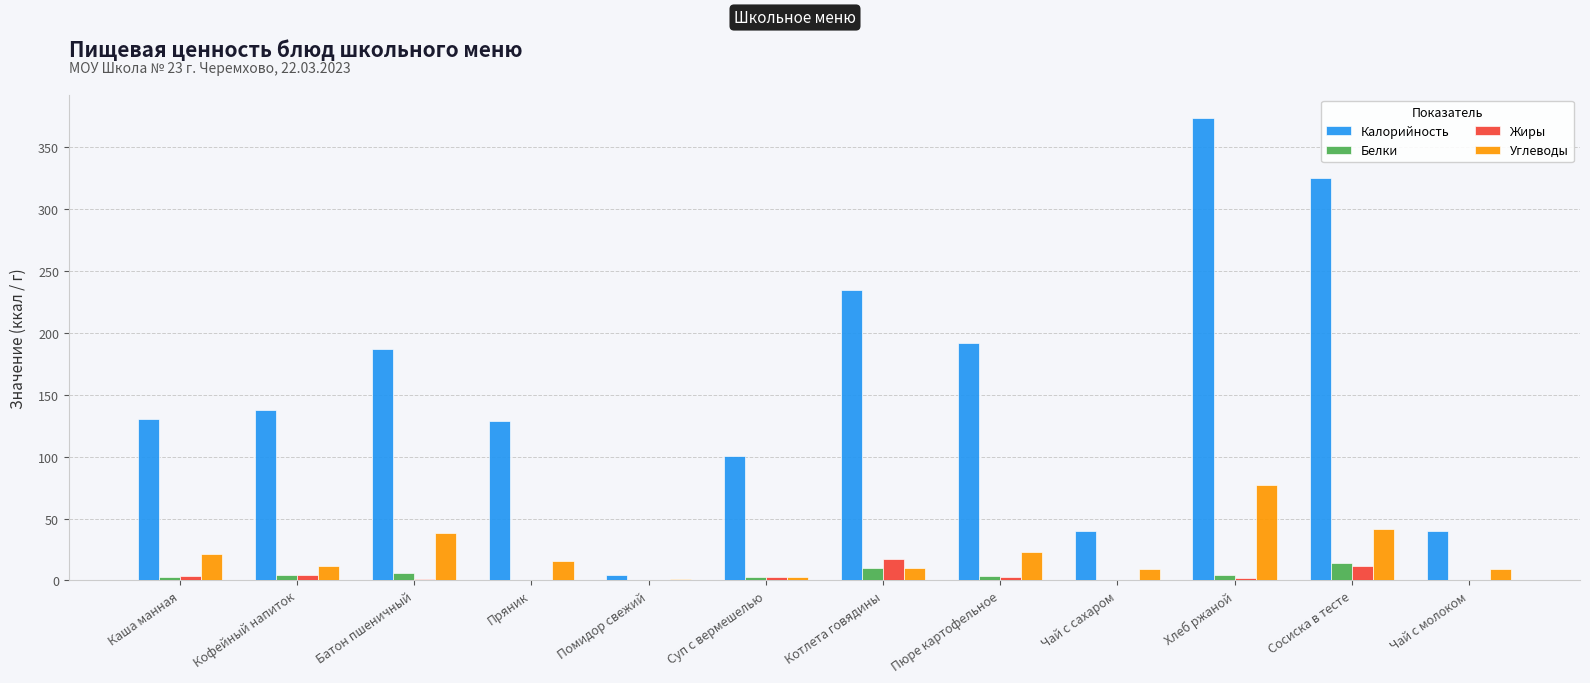

Is the value of Углеводы at Хлеб ржаной greater than the value of Жиры at Хлеб ржаной?

Yes